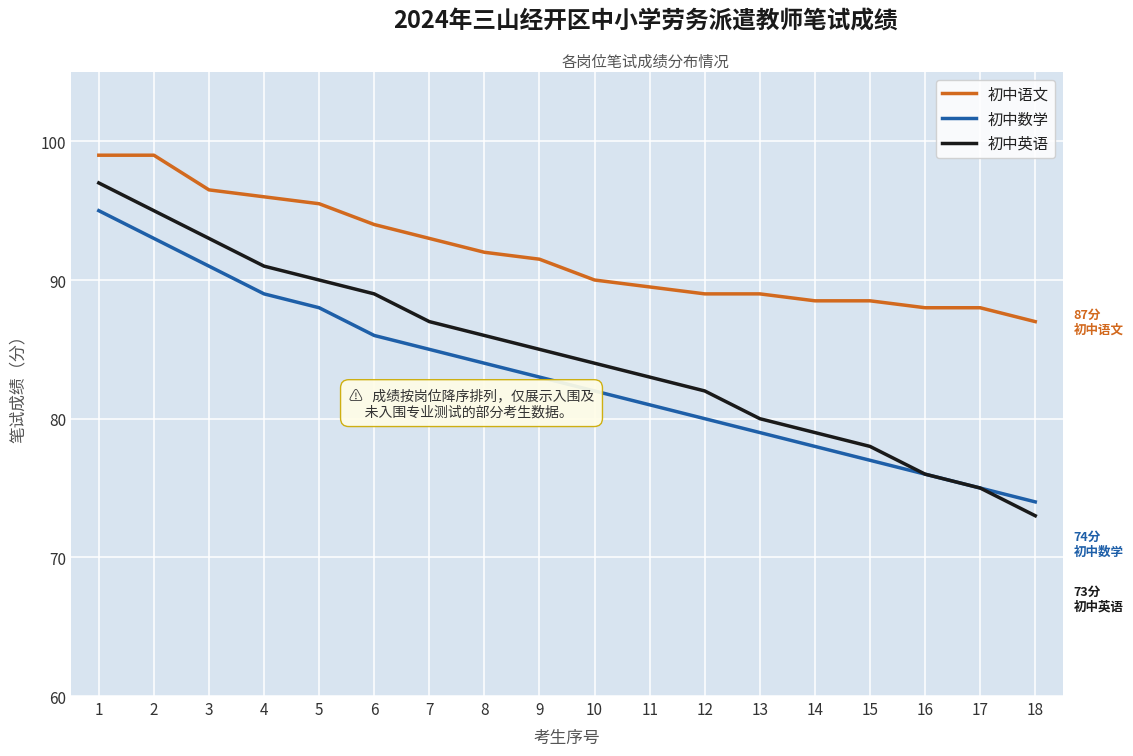

What value does the 初中数学 series have at 11?

81.0